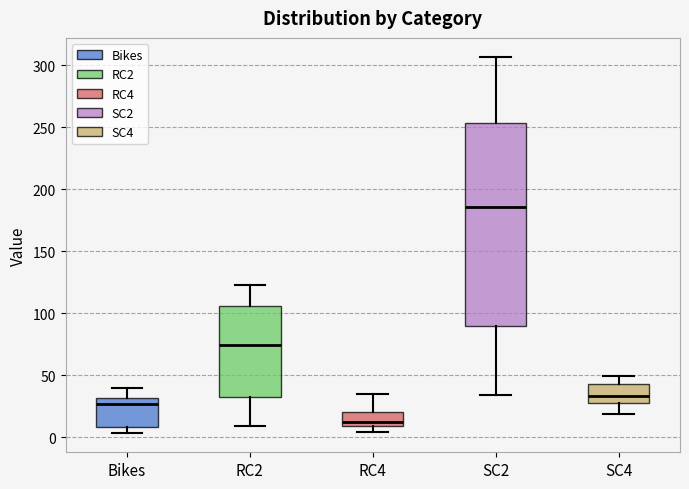

Which box's median line is the highest?

SC2